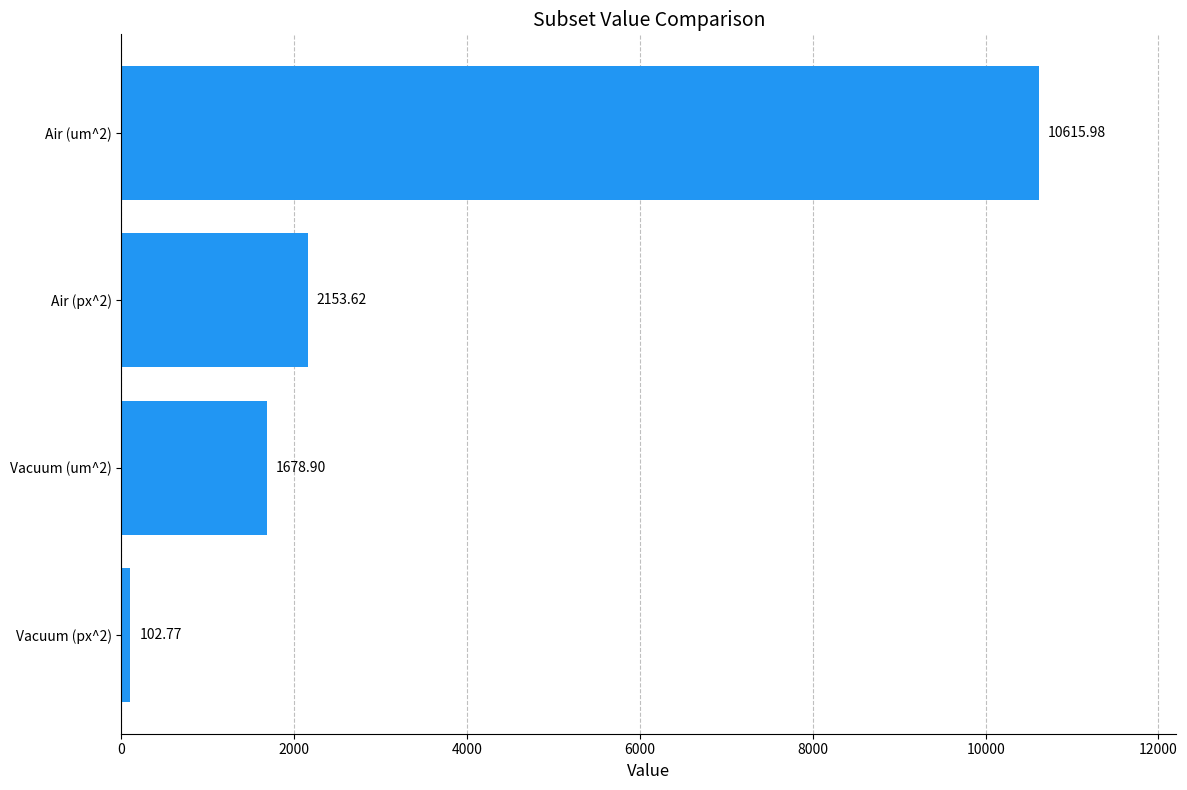

List the labels in order of value, largest first.

Air (um^2), Air (px^2), Vacuum (um^2), Vacuum (px^2)